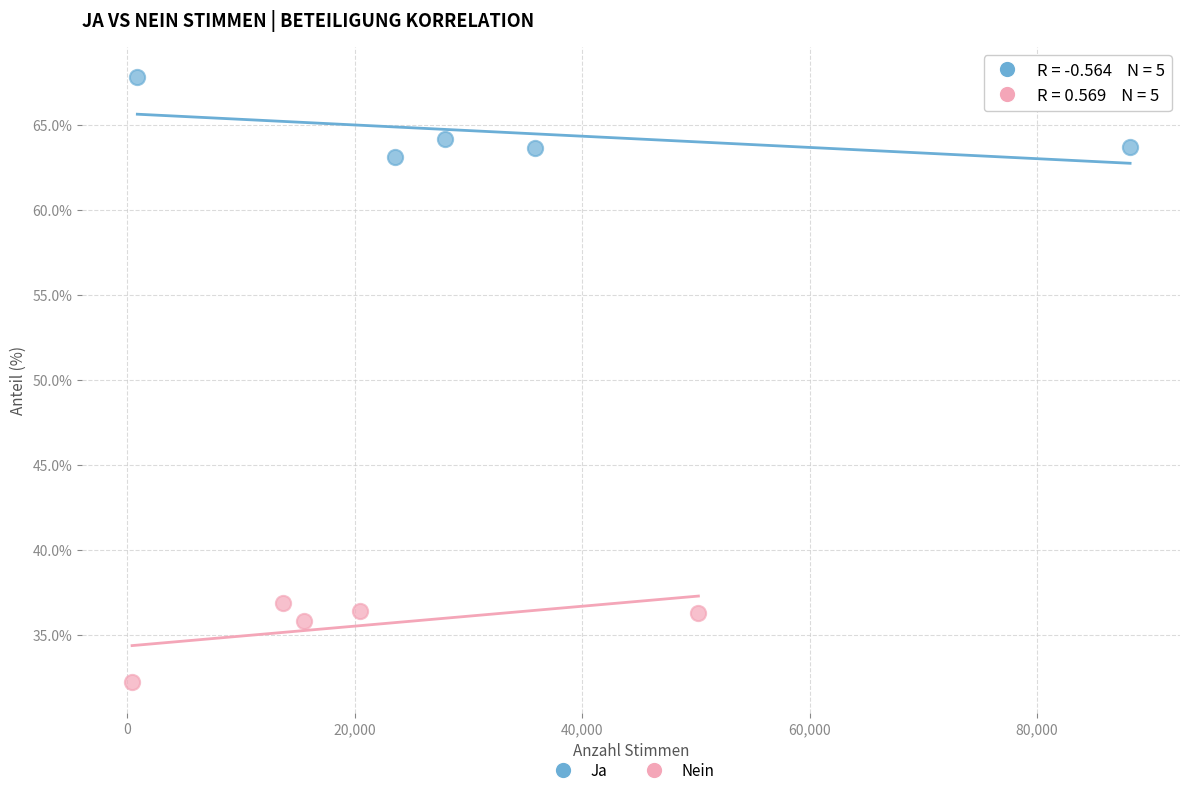

Which series contains the highest Y value?

Ja